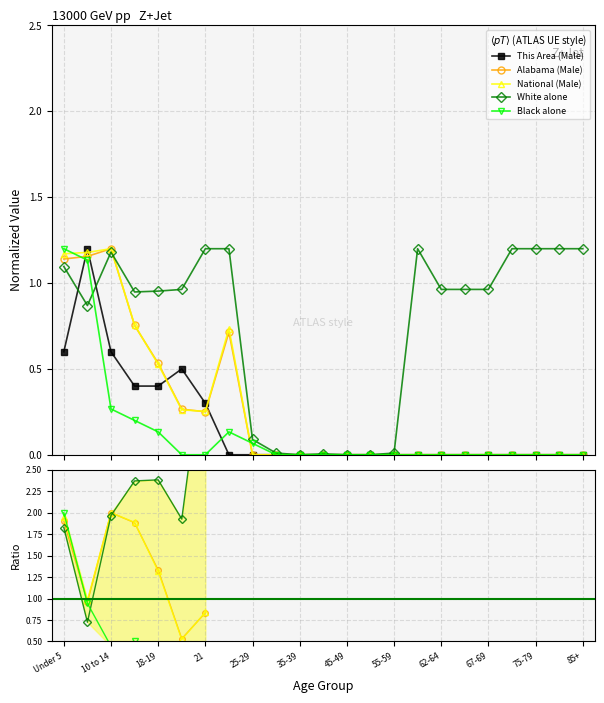

Which label corresponds to the smallest value in the chart?

55-59